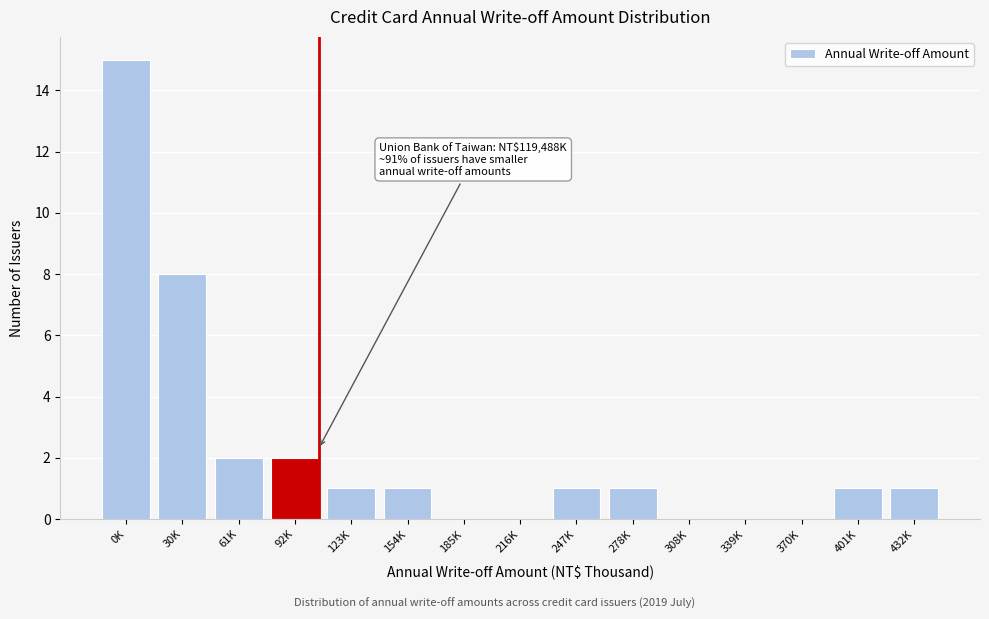

Reading right to left, extract all data points from this chart.

432K=1	401K=1	370K=0	339K=0	308K=0	278K=1	247K=1	216K=0	185K=0	154K=1	123K=1	92K=2	61K=2	30K=8	0K=15